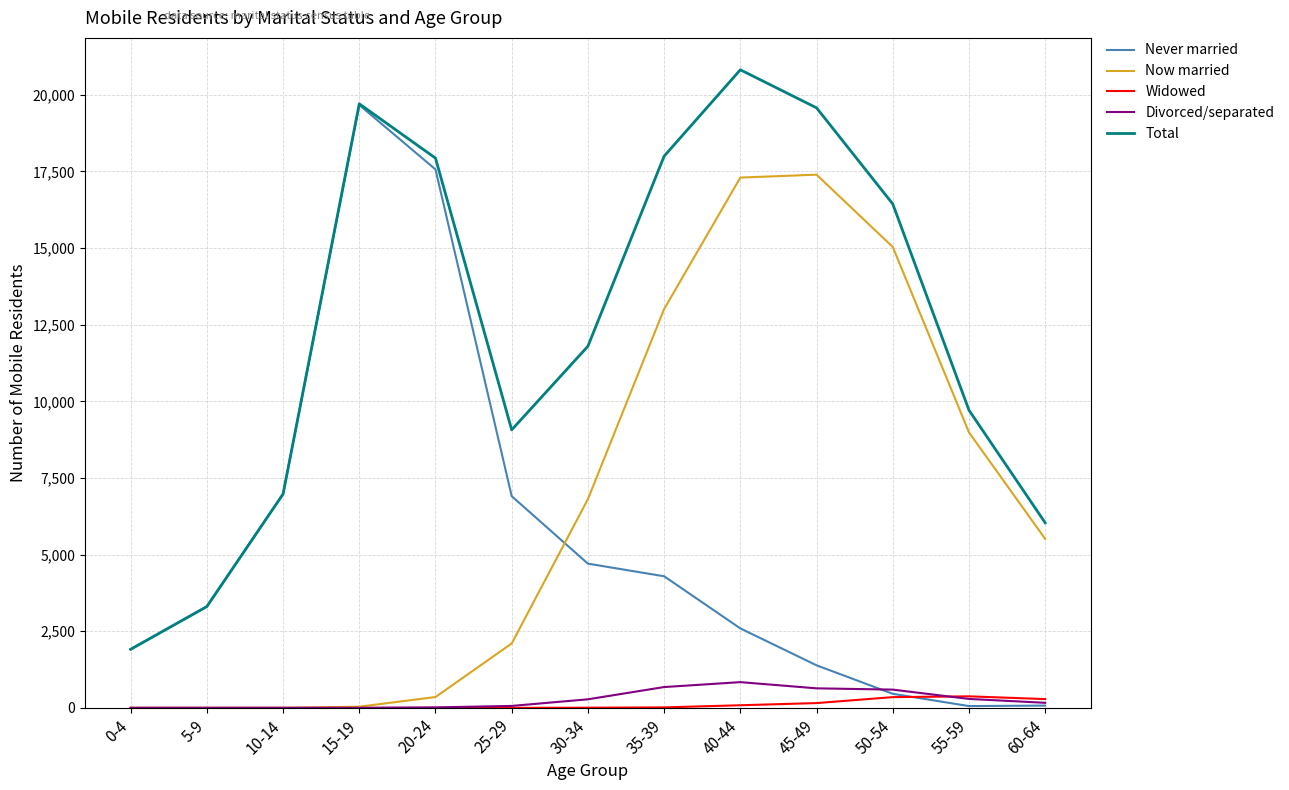

What are all the series names shown in the legend?

Never married, Now married, Widowed, Divorced/separated, Total